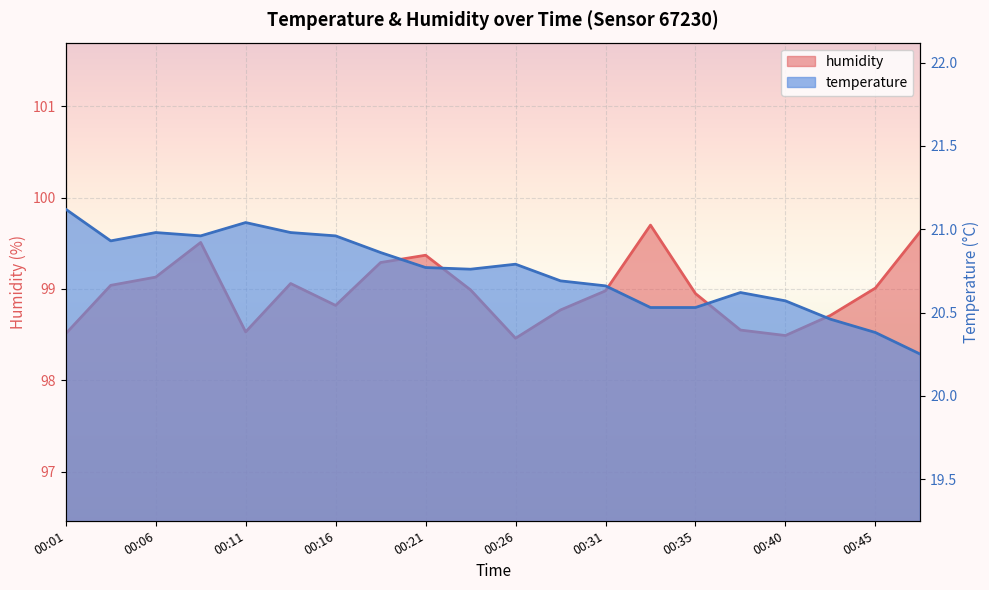

Where is humidity nearest to the value 99?

00:23